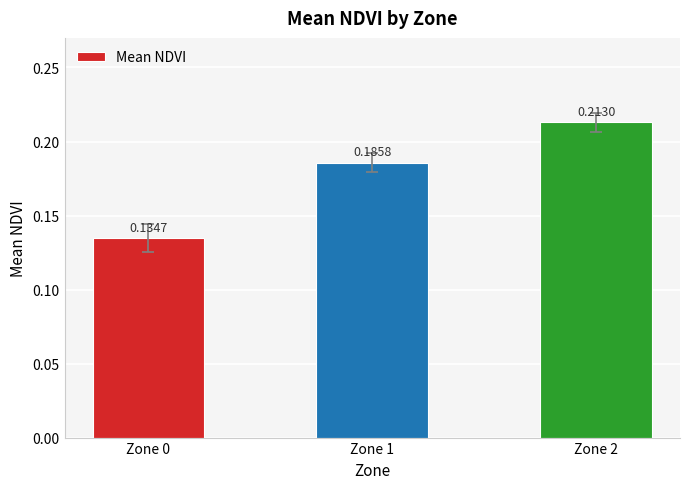

What is the sum of all values?

0.5